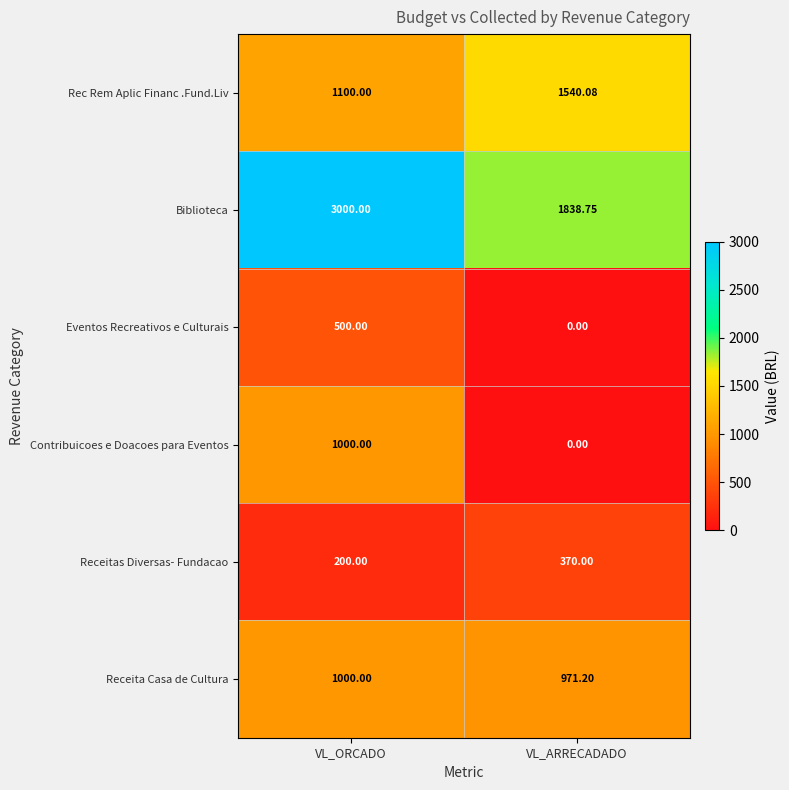

Rank the categories by Eventos Recreativos e Culturais value from highest to lowest.

VL_ORCADO, VL_ARRECADADO